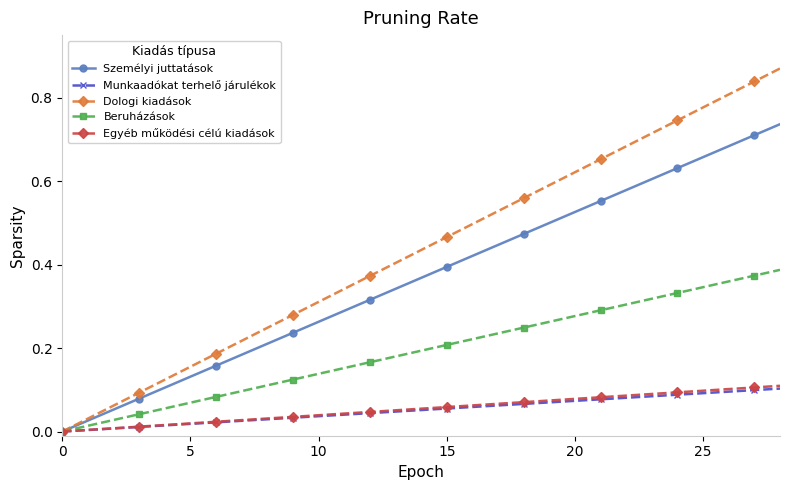

True or false: Személyi juttatások has more than 1 interior local peaks.

False